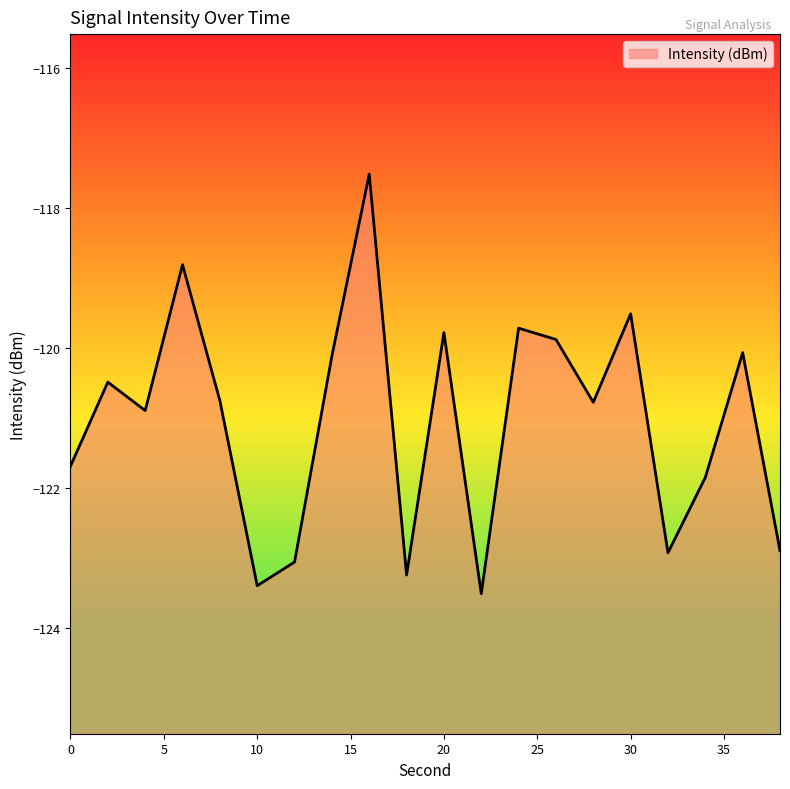

What is the smallest value displayed?

-123.5